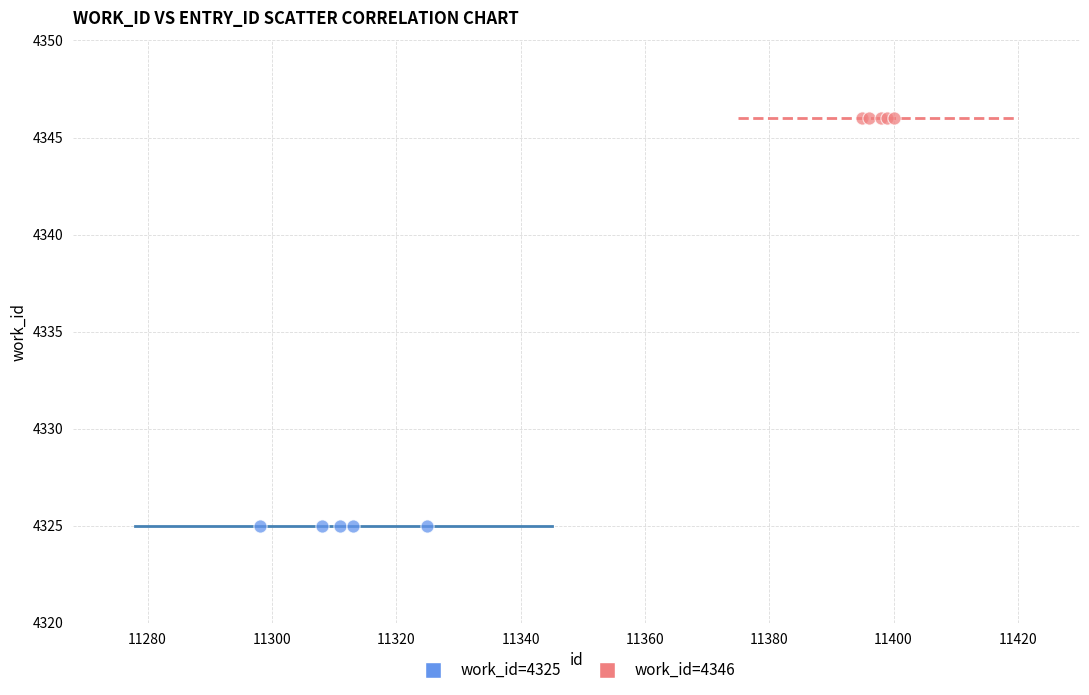

Which series contains the lowest Y value?

work_id=4325